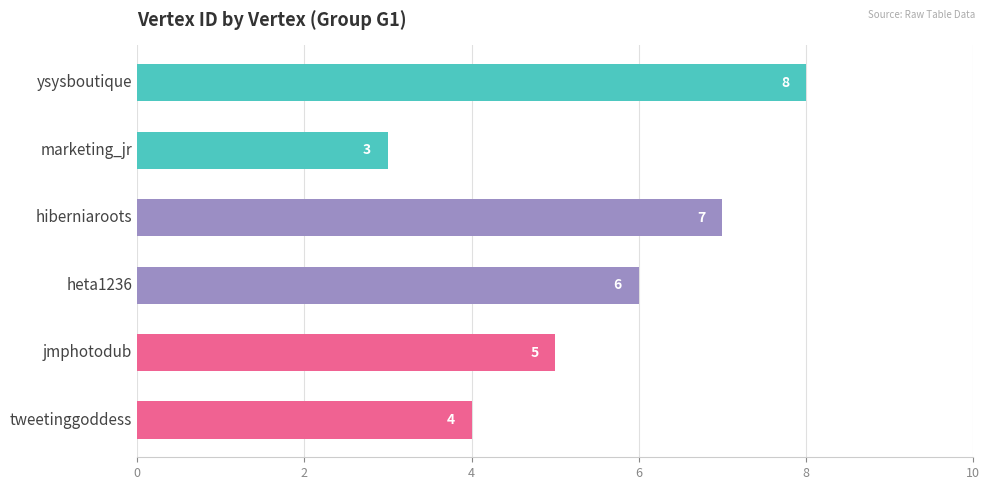

What is the change in value from ysysboutique to marketing_jr?

-5